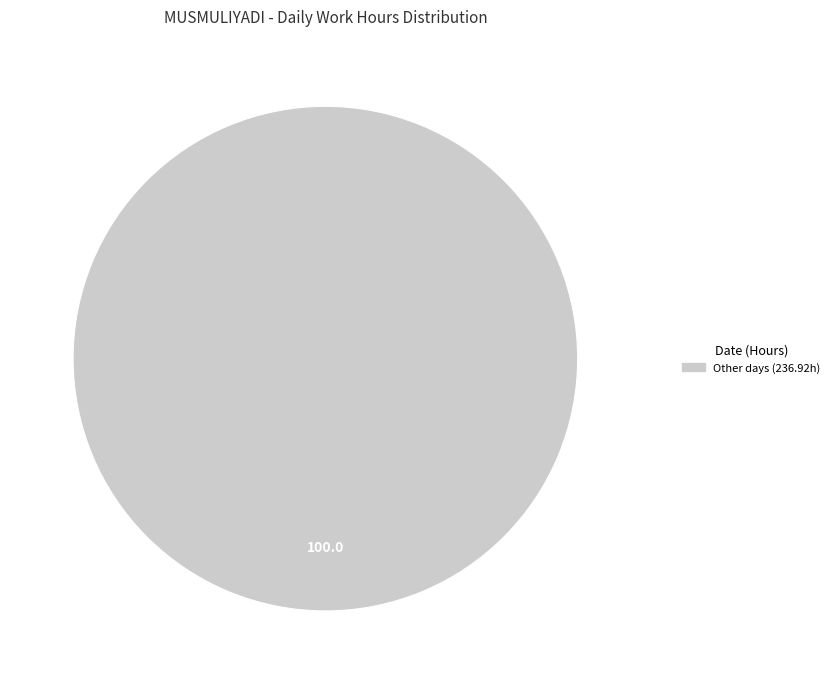

How many slices are in this pie chart?

1